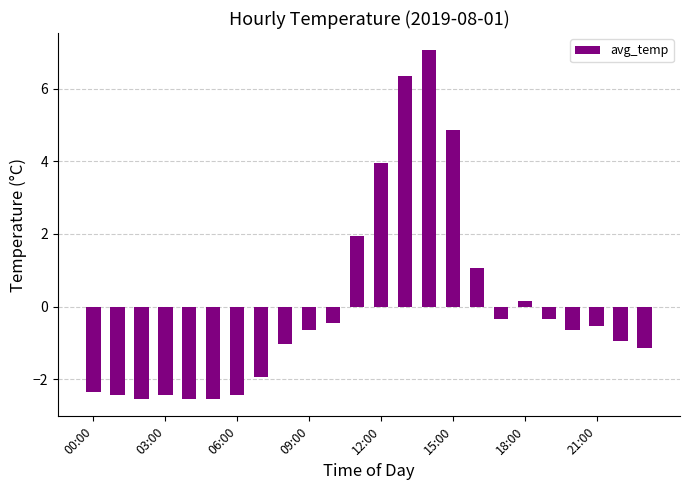

What is the difference between the maximum and second lowest values?

9.6